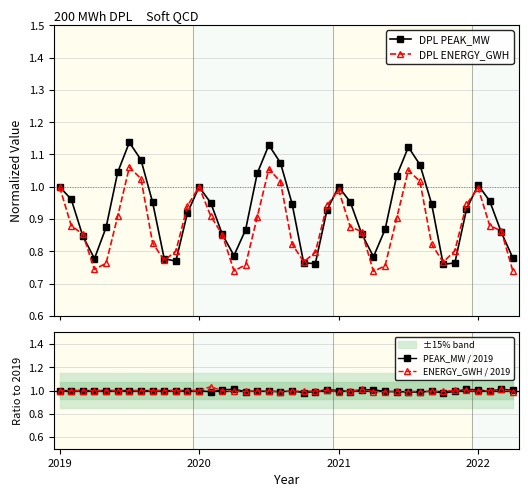

True or false: DPL ENERGY_GWH and PEAK_MW / 2019 intersect in this chart.

True